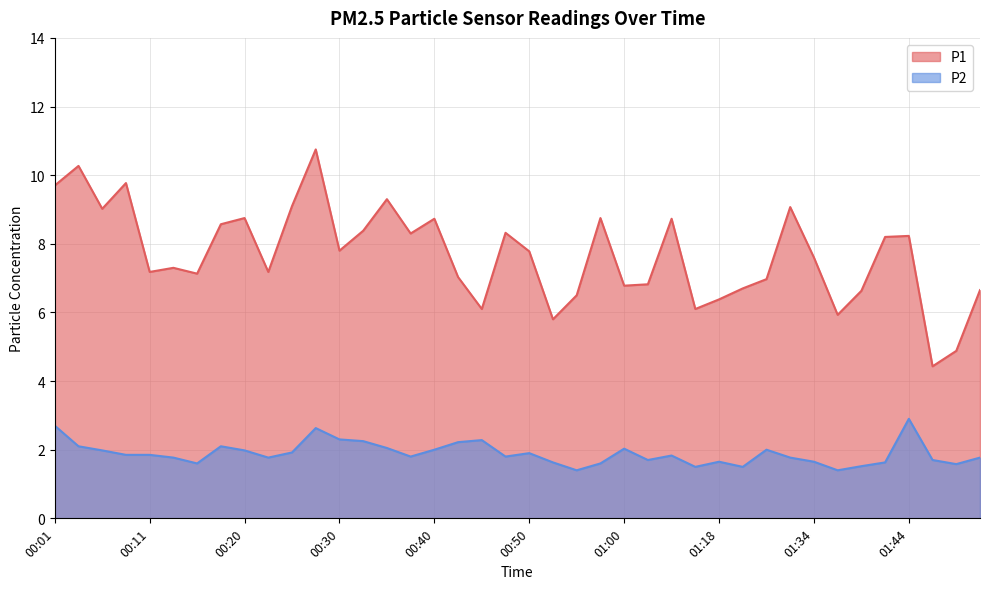

The value of P2 at 00:15 is 0.6. True or false?

False